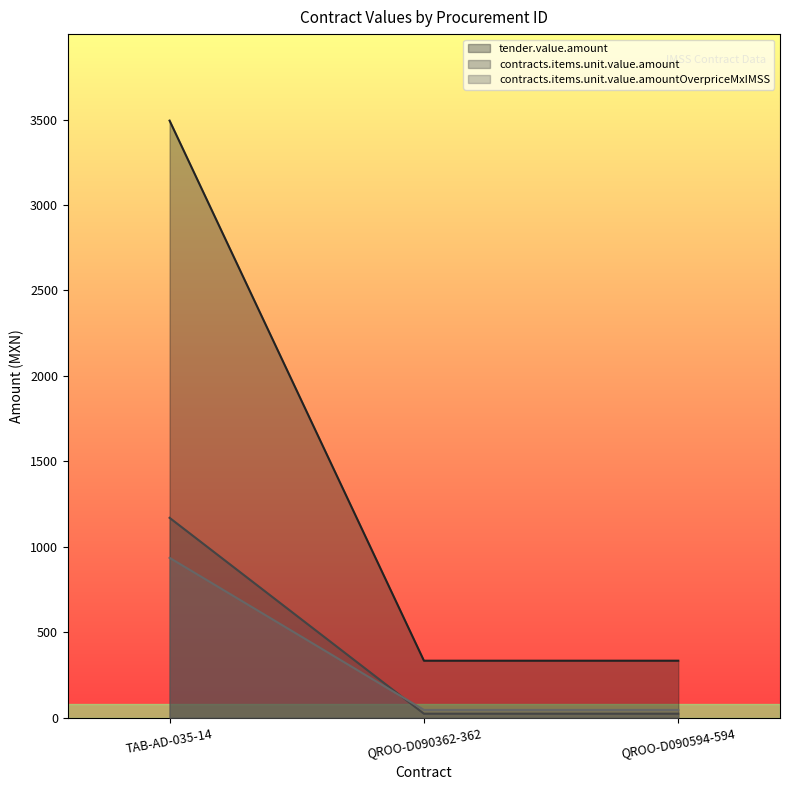

How many values in the contracts.items.unit.value.amountOverpriceMxIMSS series exceed 24?

1